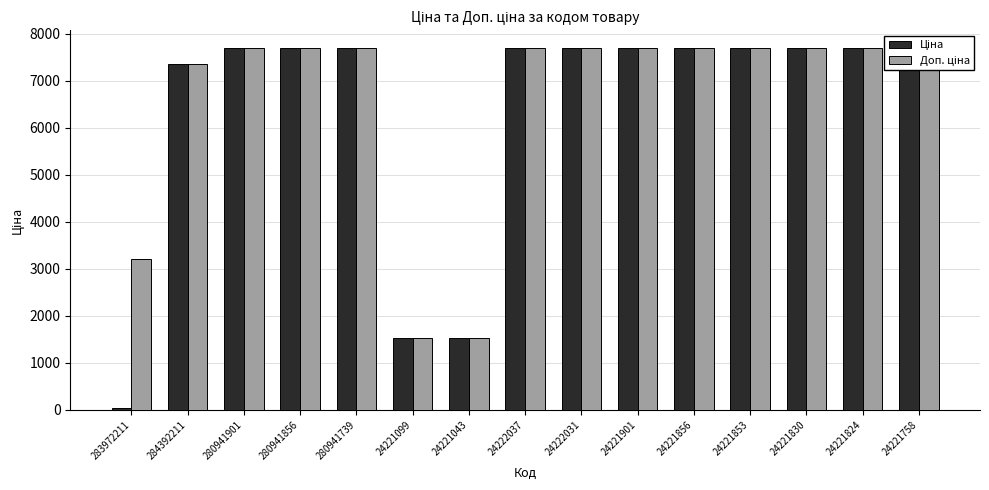

True or false: Ціна has a value of 11023.1 at 24221824.

False